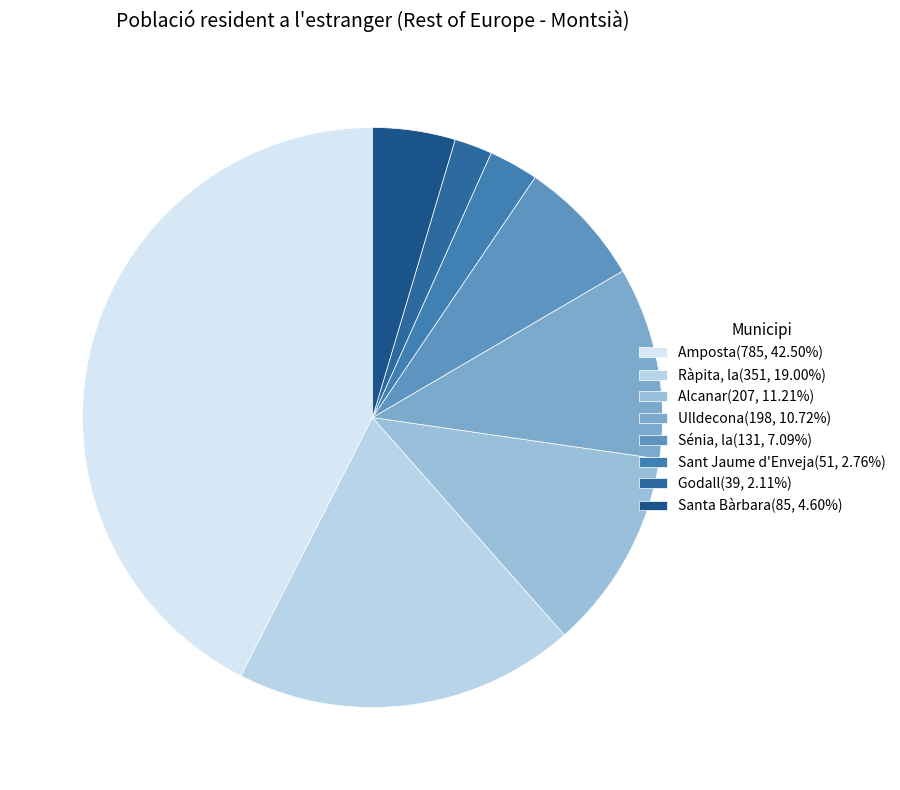

Which category has the smallest portion of the pie?

Godall